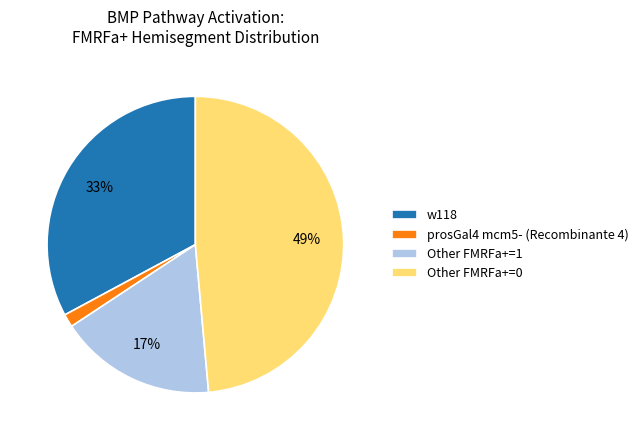

To the nearest percent, what portion does w118 represent?

33%